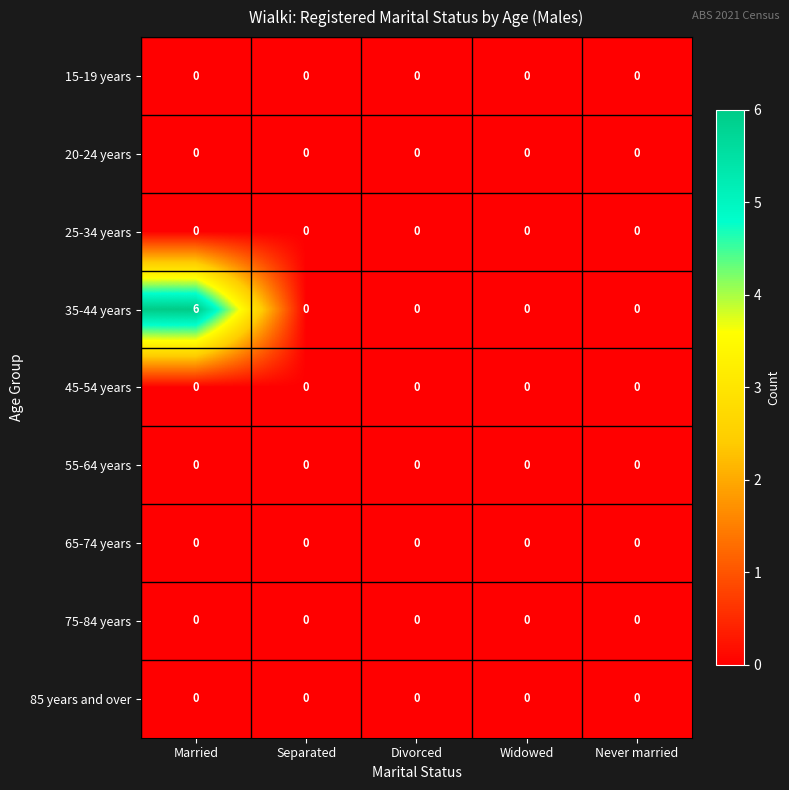

What is the maximum value shown in the chart?

6